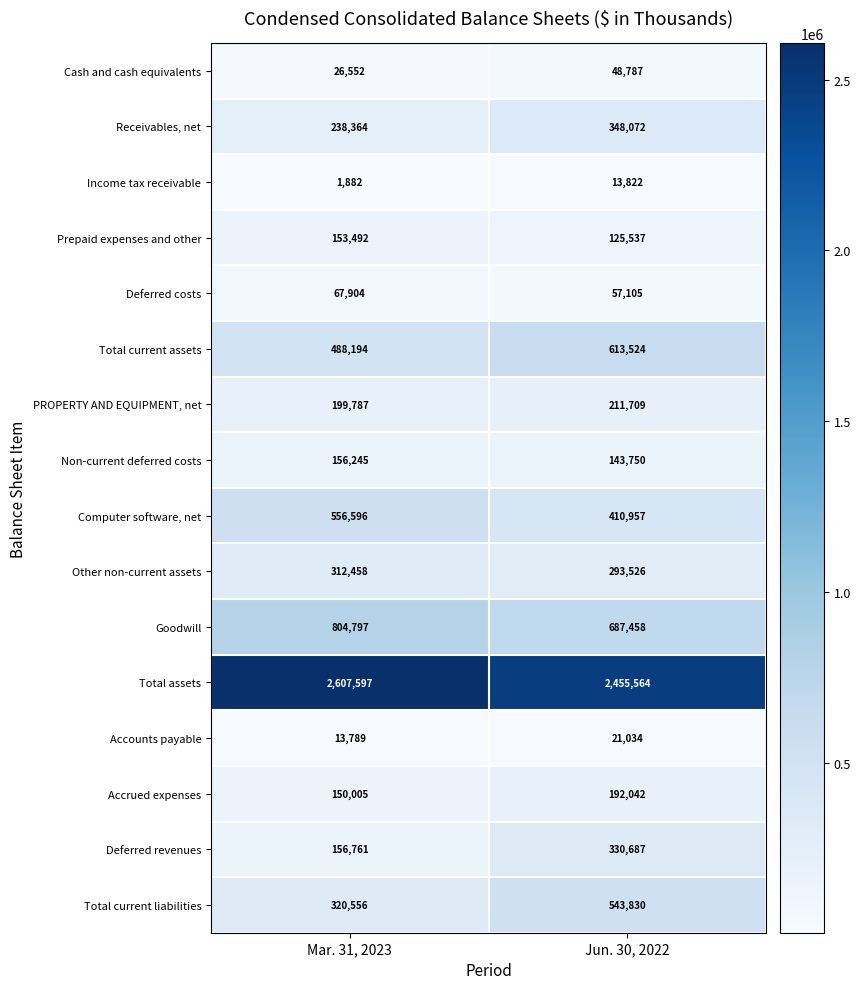

Is the value of Total current liabilities at Jun. 30, 2022 greater than the value of Non-current deferred costs at Mar. 31, 2023?

Yes